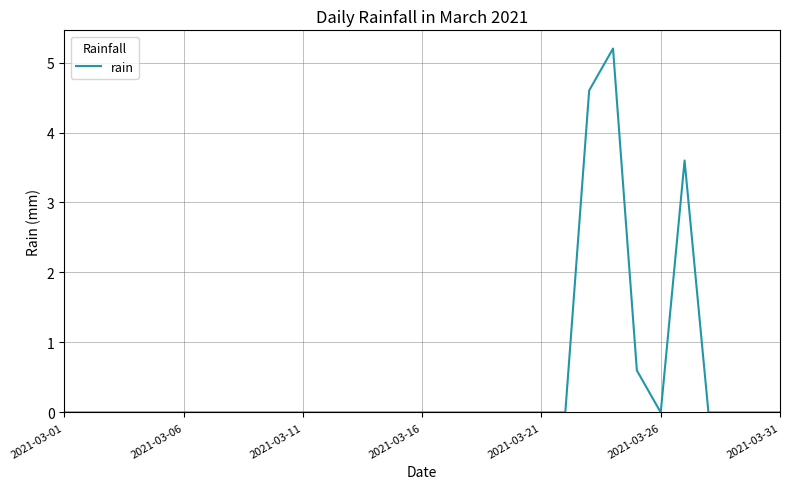

What is the maximum value shown in the chart?

5.2